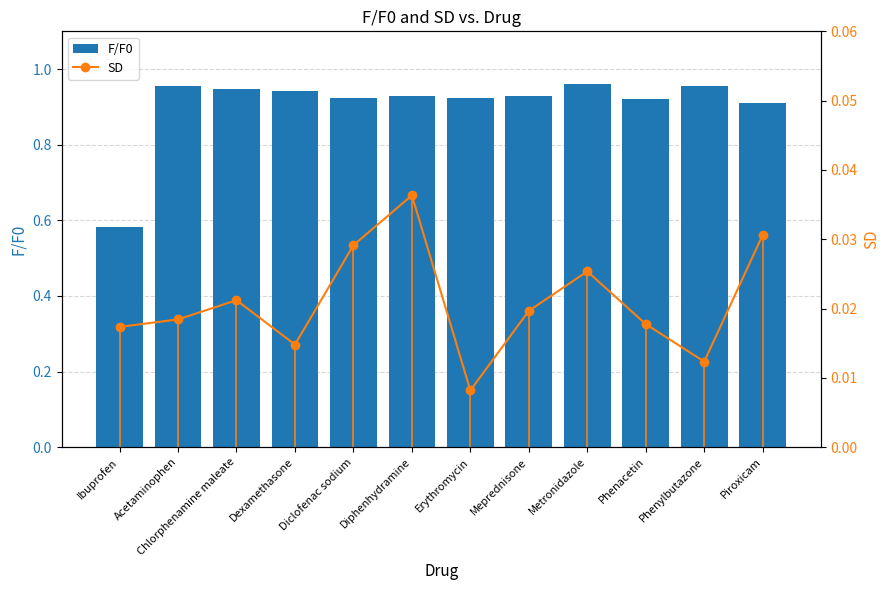

How many distinct data groups are displayed?

2